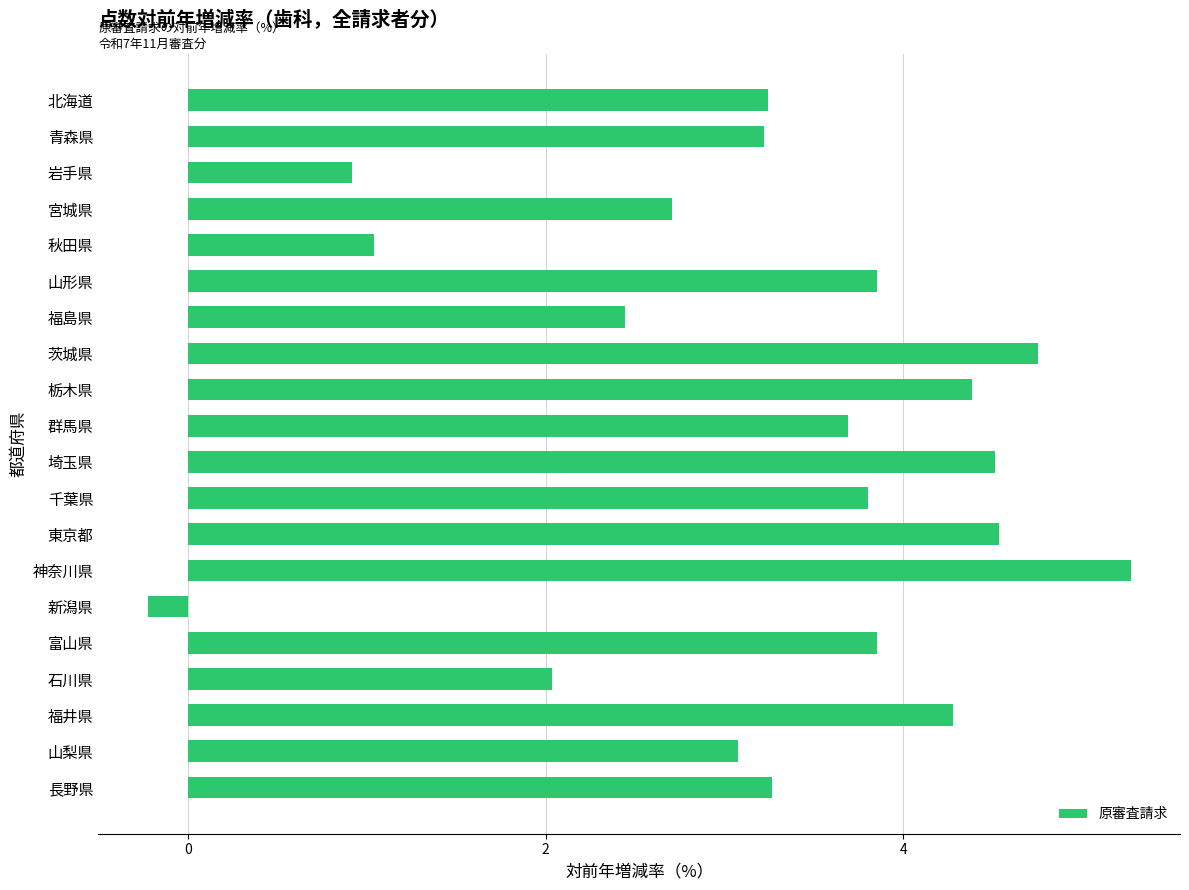

Where is the data nearest to the value 2?

石川県